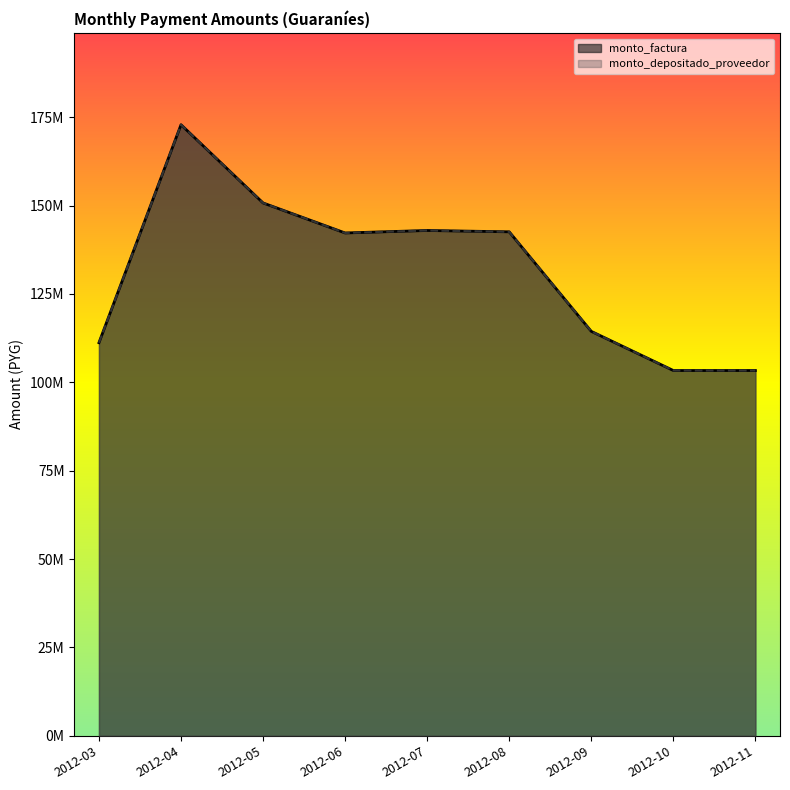

Between 2012-07-16 and 2012-08-16, which series saw the biggest shift?

monto_factura